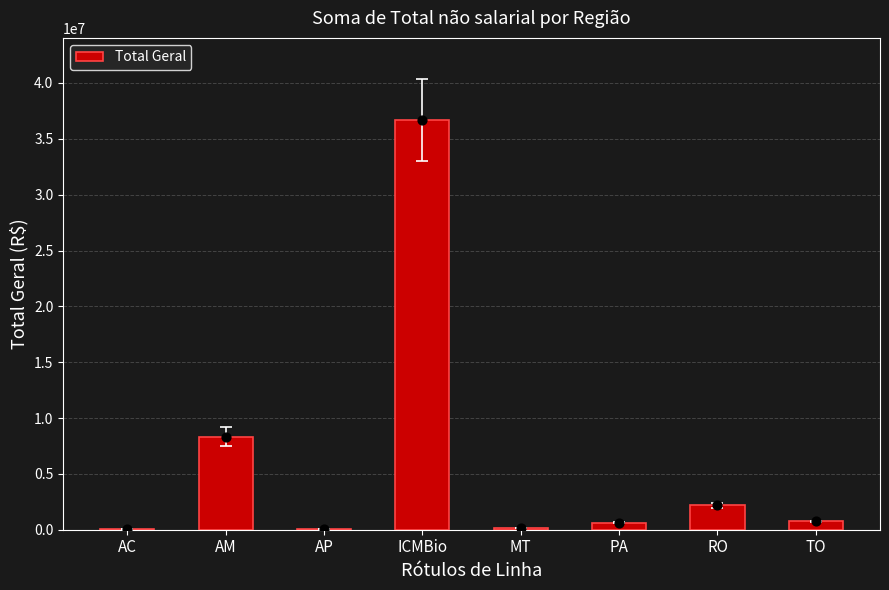

What is the change in value from AP to TO?

+704075.4